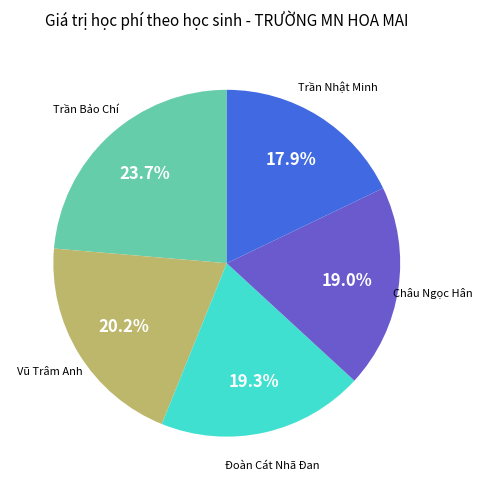

Does any single category account for the majority?

No